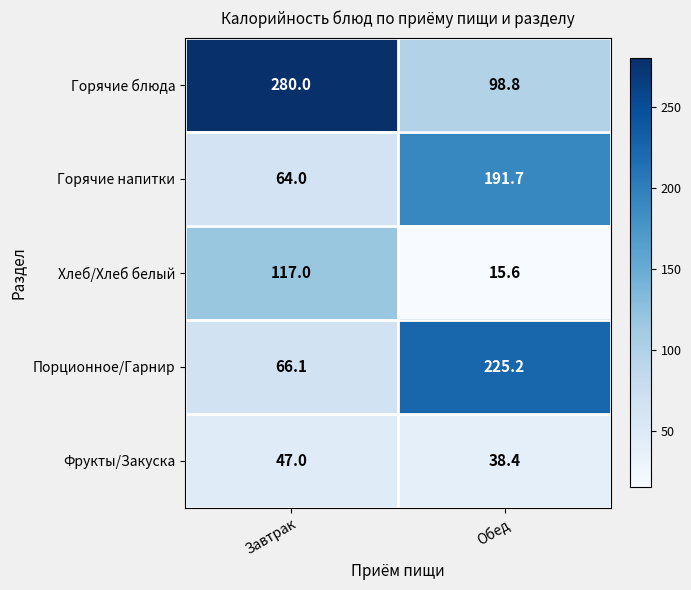

Reading left to right, extract all data points from this chart.

Горячие блюда: Завтрак=280.0	Обед=98.8
Горячие напитки: Завтрак=64.0	Обед=191.7
Хлеб/Хлеб белый: Завтрак=117.0	Обед=15.6
Порционное/Гарнир: Завтрак=66.1	Обед=225.2
Фрукты/Закуска: Завтрак=47.0	Обед=38.4